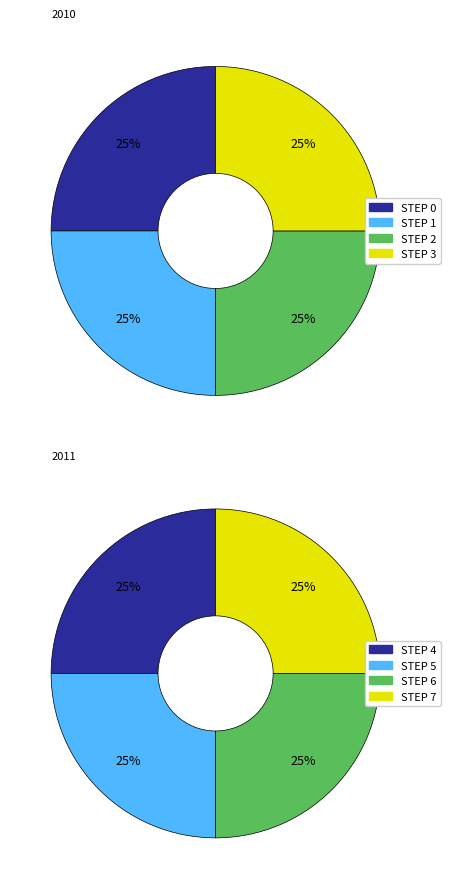

True or false: STEP 1 accounts for 5% of the total.

False